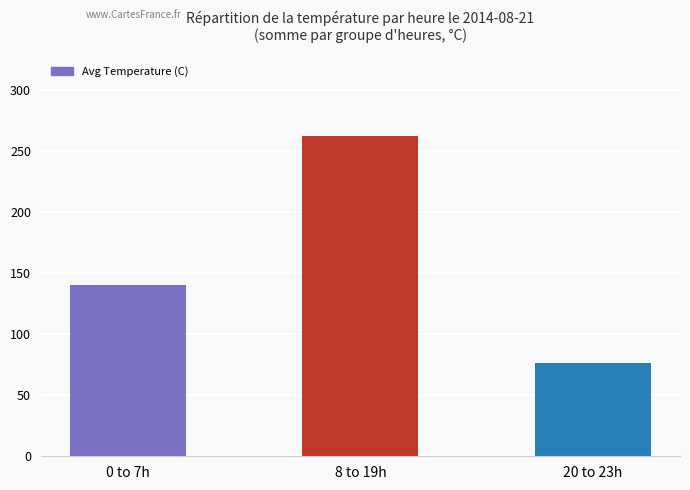

What position from the left is 20 to 23h?

3